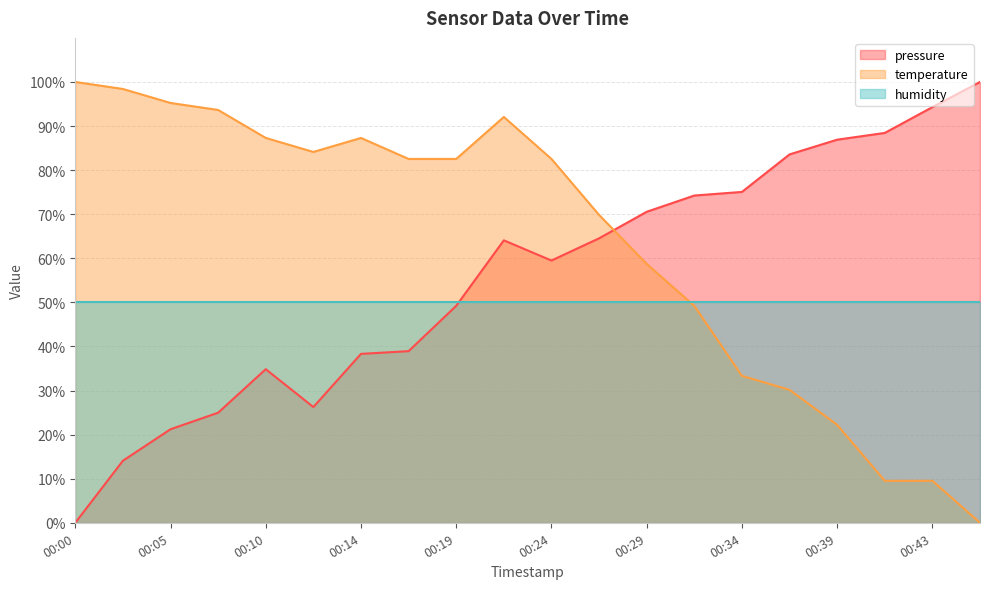

Which series has the largest range (max minus min)?

pressure